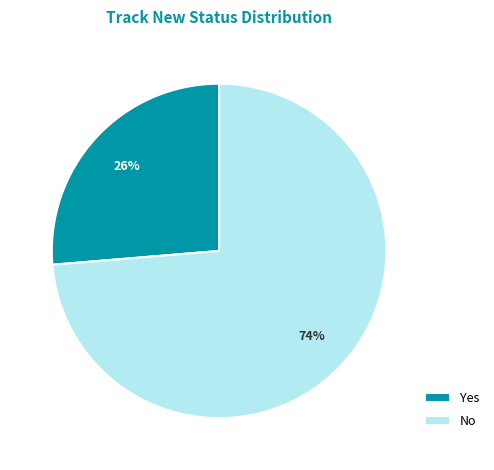

What is the largest slice in the pie chart?

No